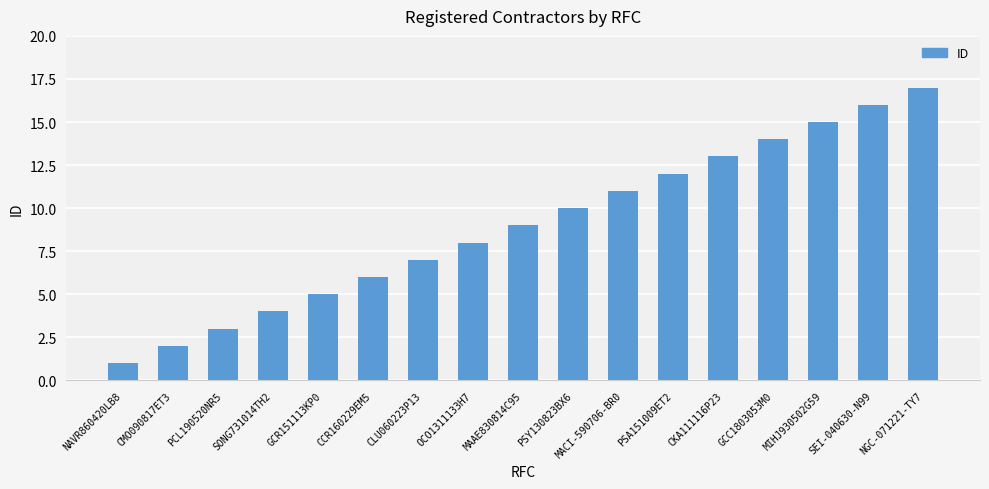

Which has a higher value, GCR151113KP0 or CCR160229EM5?

CCR160229EM5